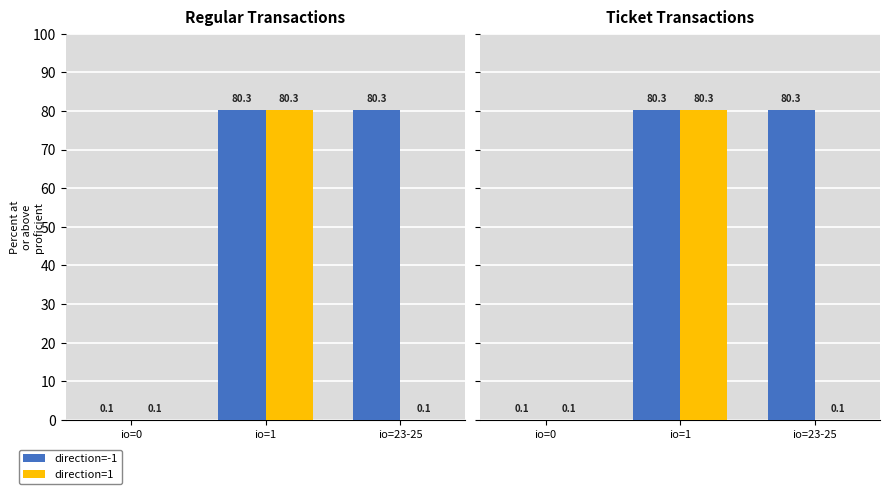

List the series in order of their peak value, highest first.

direction=-1, direction=1